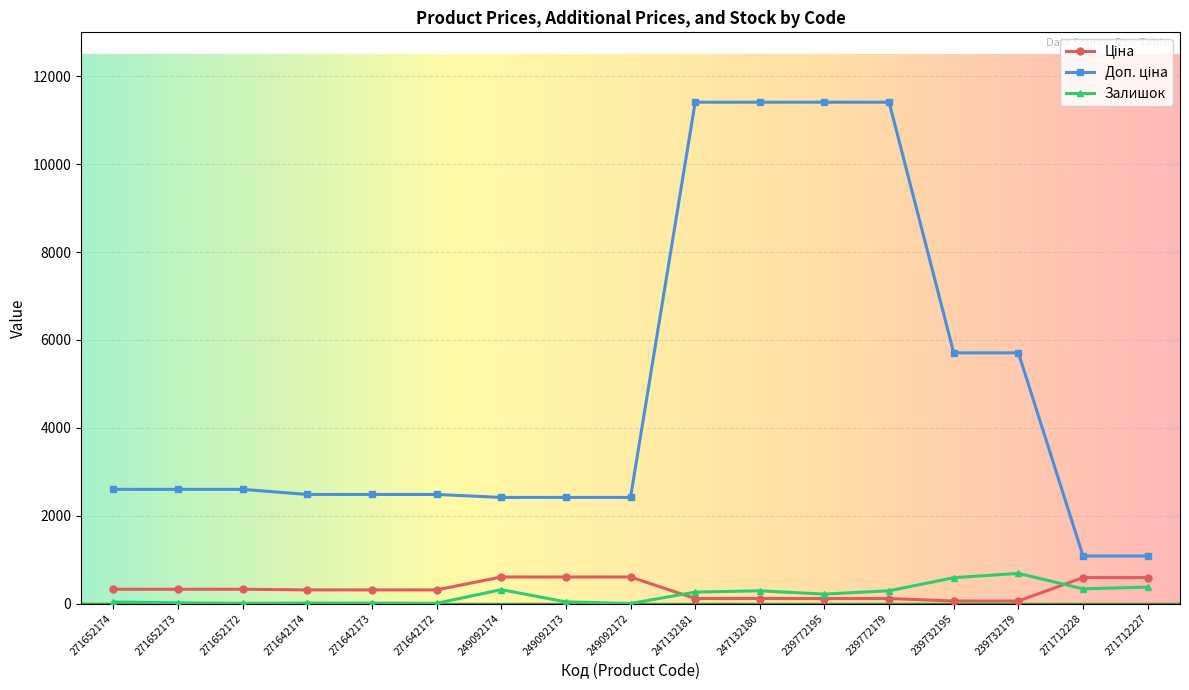

How many categories are shown in the chart?

17